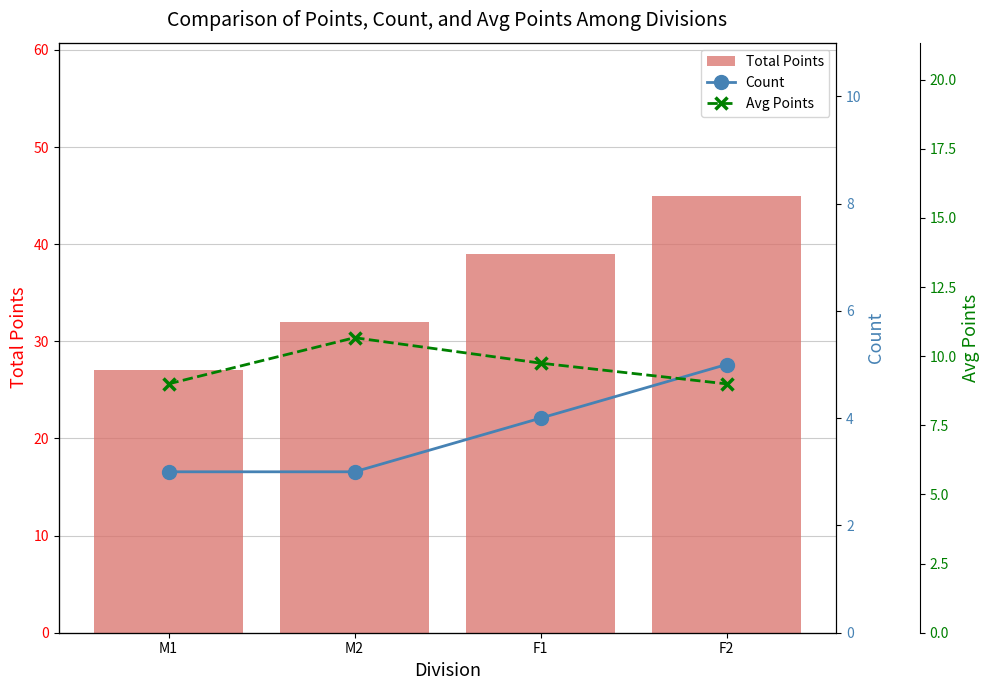

What is the difference between the highest and lowest values at M2?

29.0